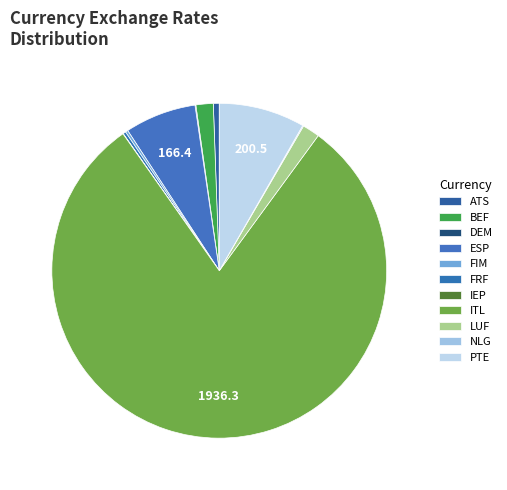

Does any single category account for the majority?

Yes